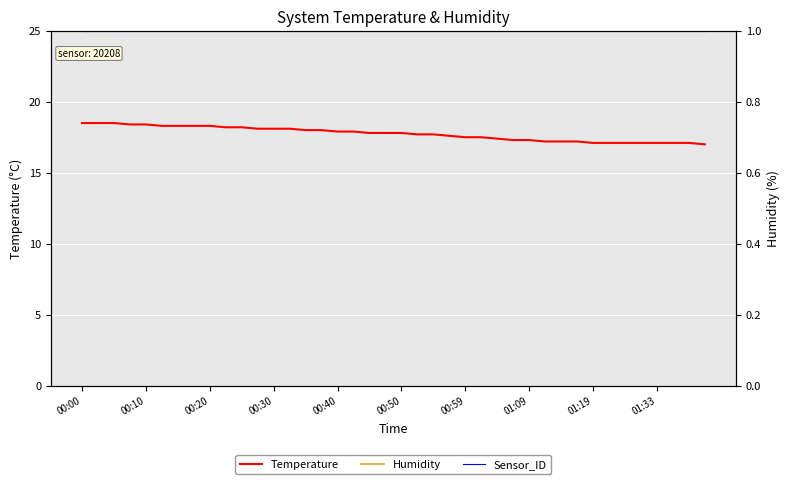

True or false: Humidity and Sensor_ID intersect in this chart.

False